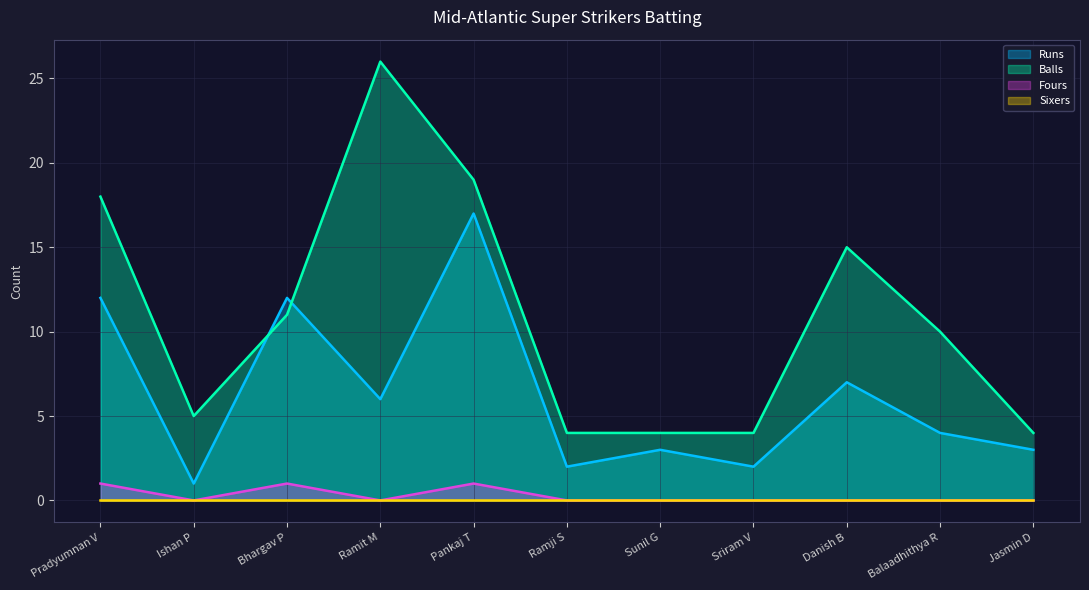

The value of Balls at Pradyumnan V is 11. True or false?

False